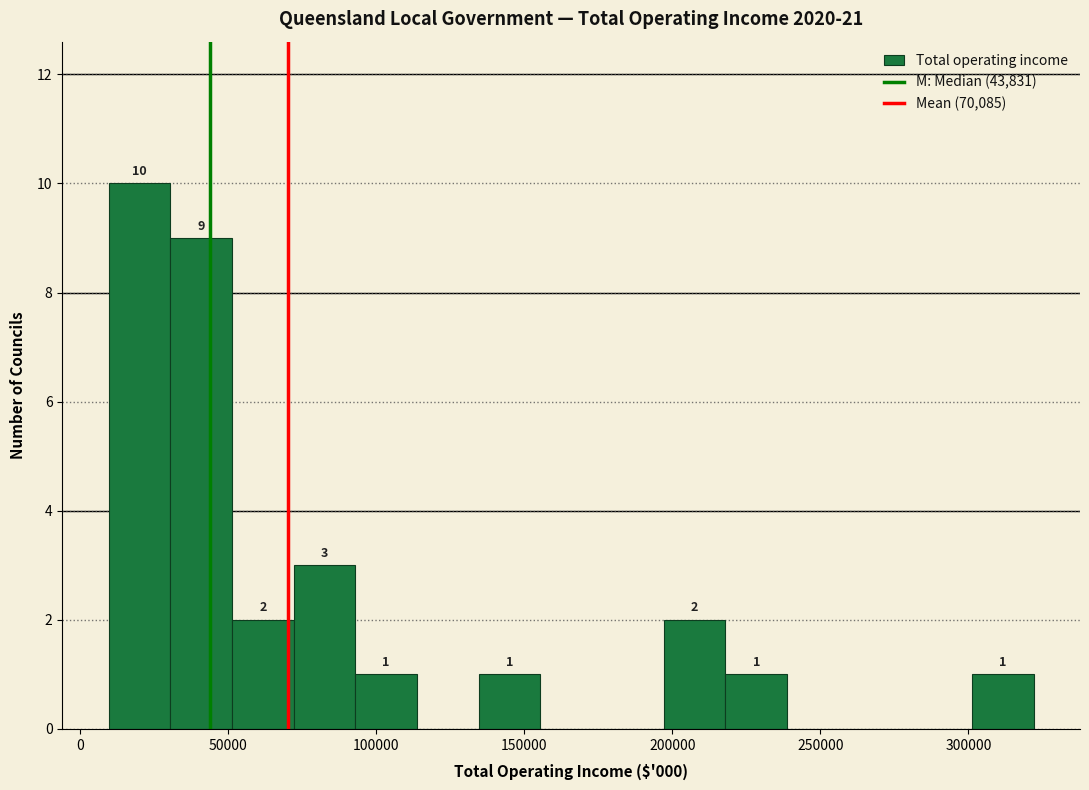

Which range on the x-axis has the tallest bar?

10000 to 30000